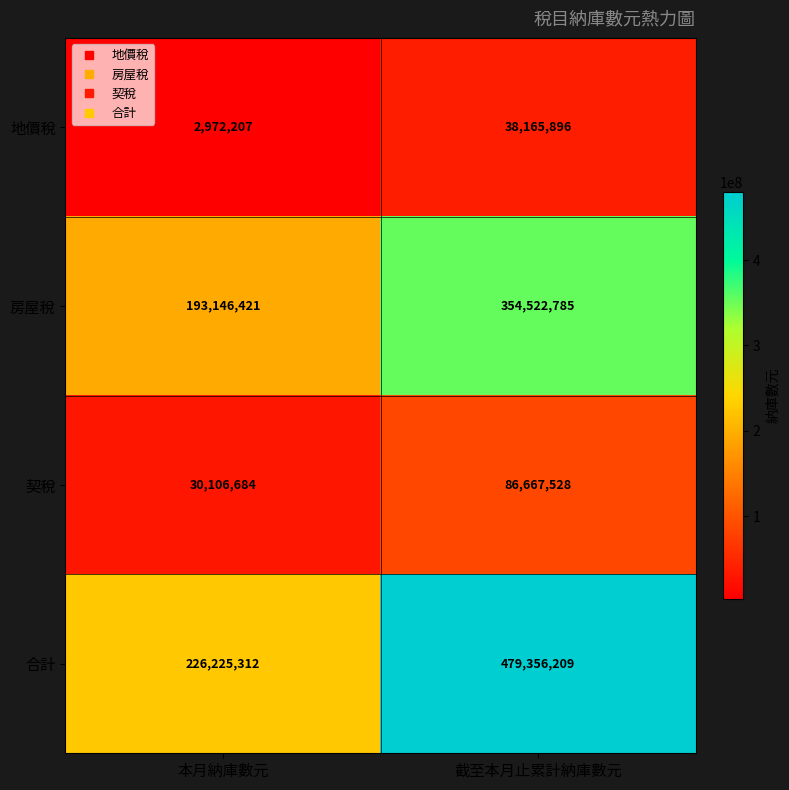

Reading right to left, transcribe all the data shown in this chart.

地價稅: 38165896	2972207
房屋稅: 354522785	193146421
契稅: 86667528	30106684
合計: 479356209	226225312